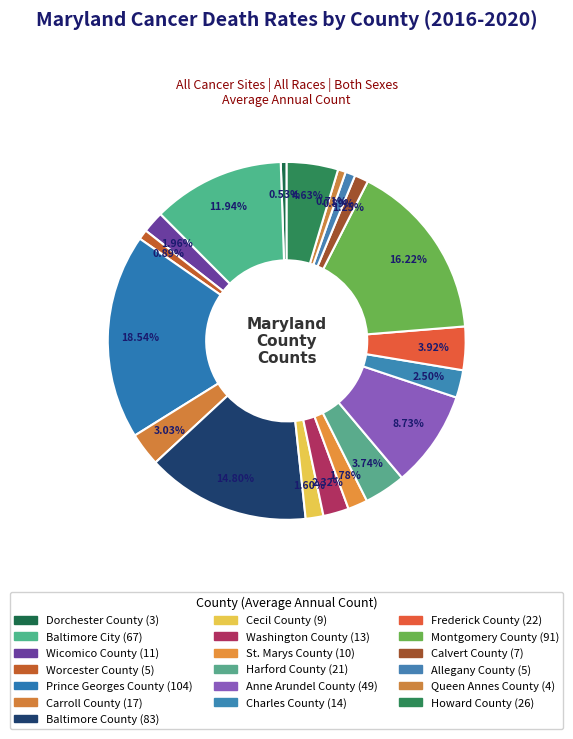

What percentage is the Anne Arundel County slice, to the nearest percent?

9%